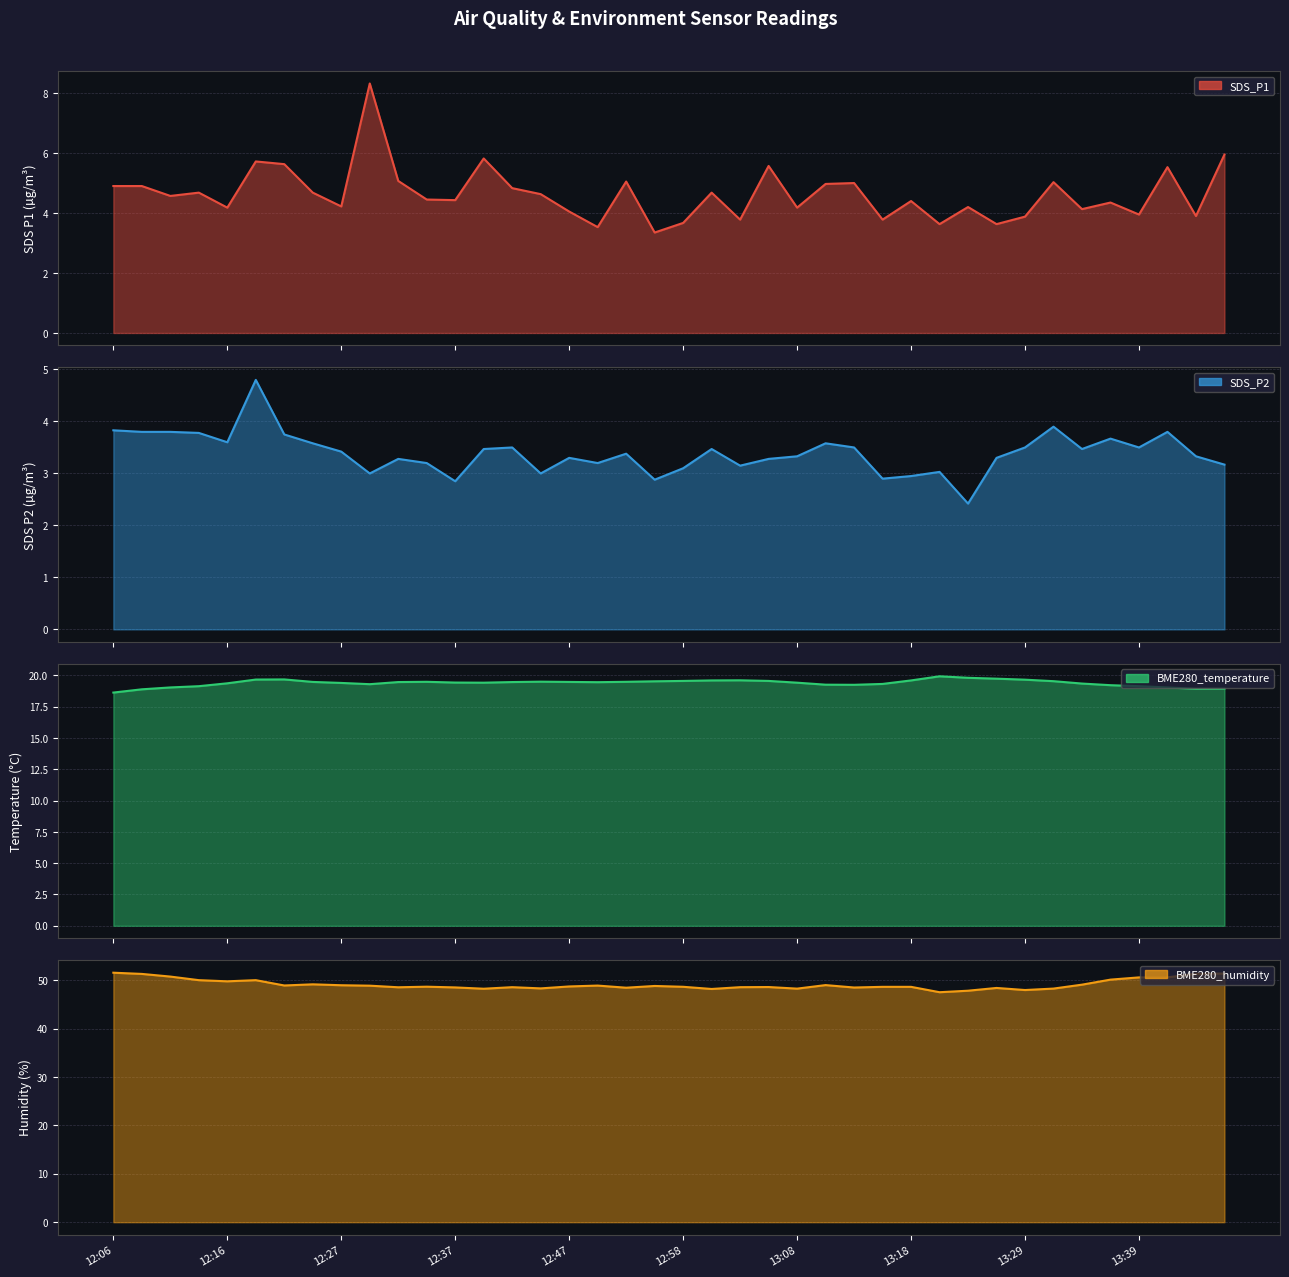

Where is the first local minimum for SDS_P2?

12:16